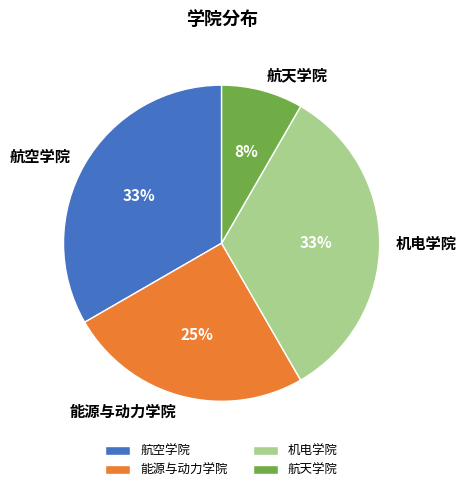

Count the number of slices in the pie.

4